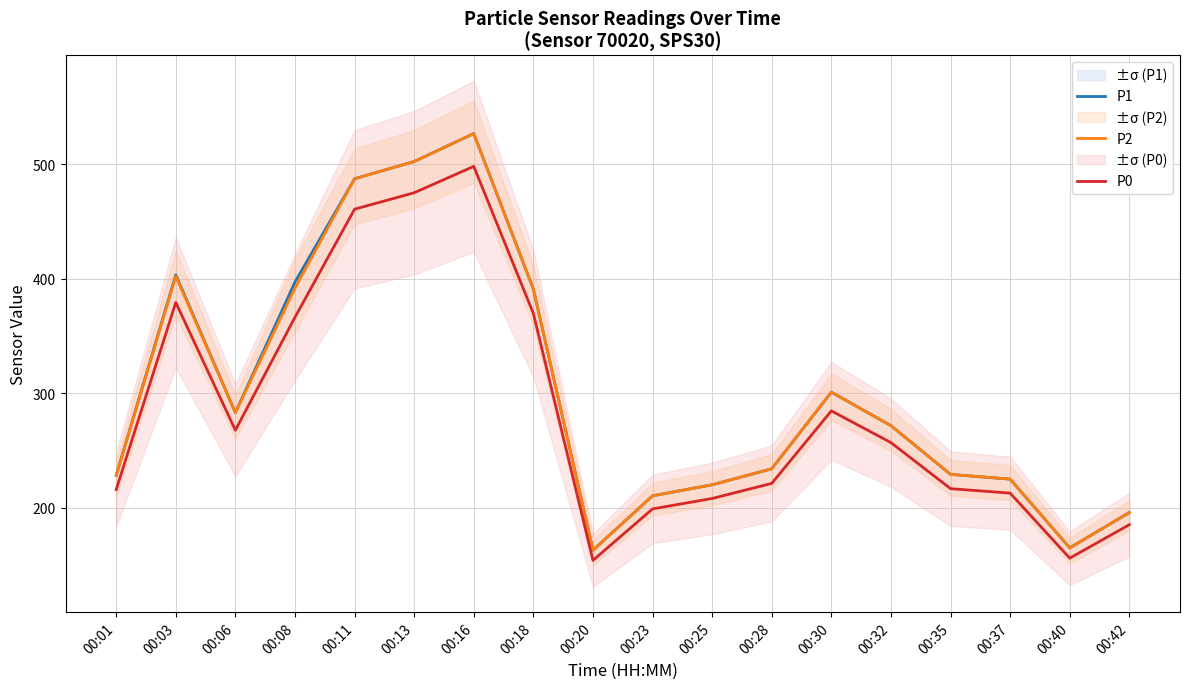

Which series has the widest spread of values?

P1